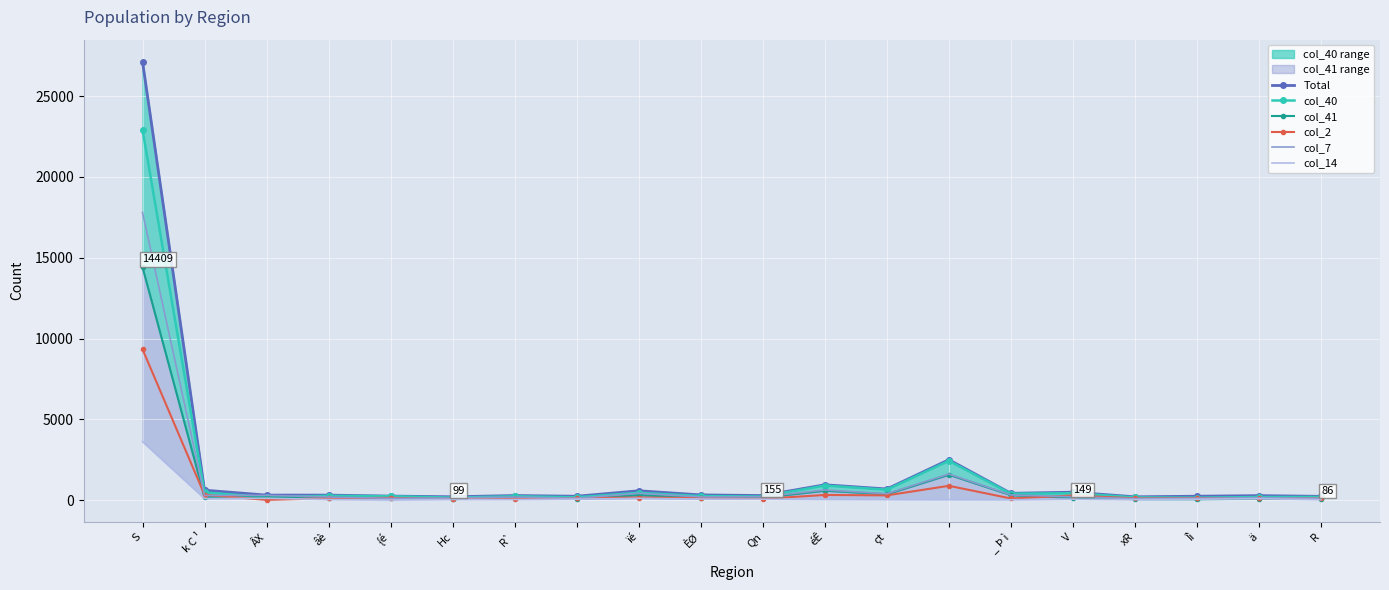

The value of col_7 at éÊ is 629. True or false?

True